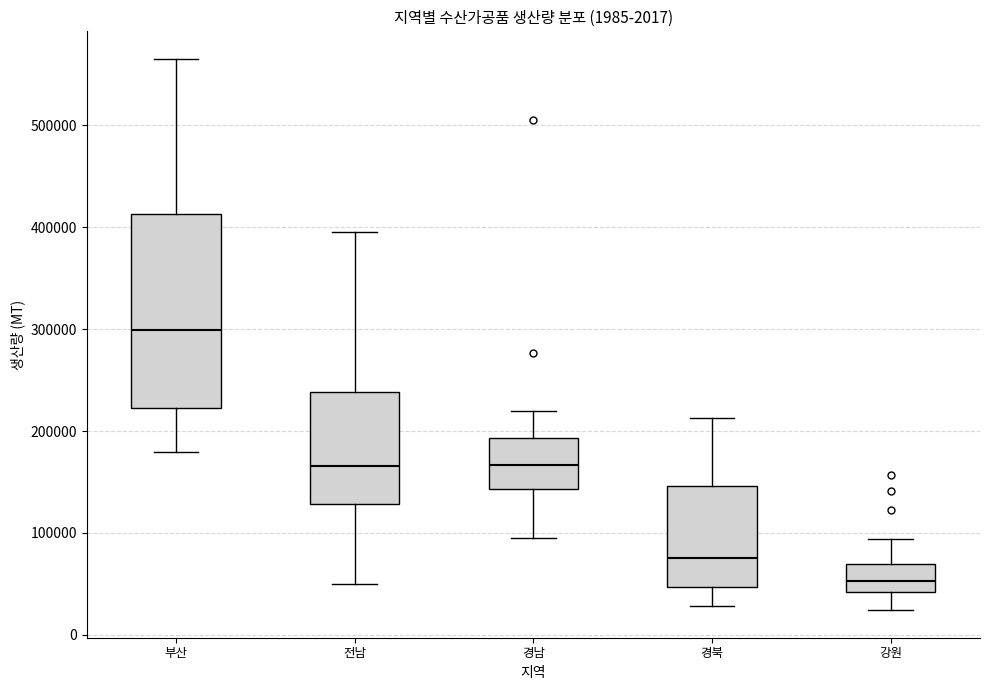

Where is the upper edge of the box for 경북 on the y-axis? The values are not printed on the chart, so give them approximately, as read against the axis.

150000